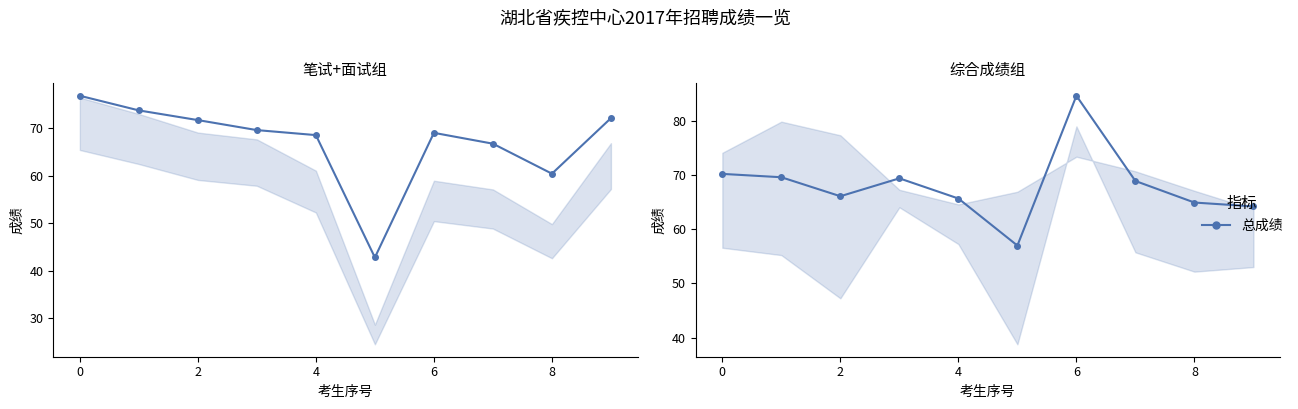

What is the difference between the second highest and second lowest values?

6.0